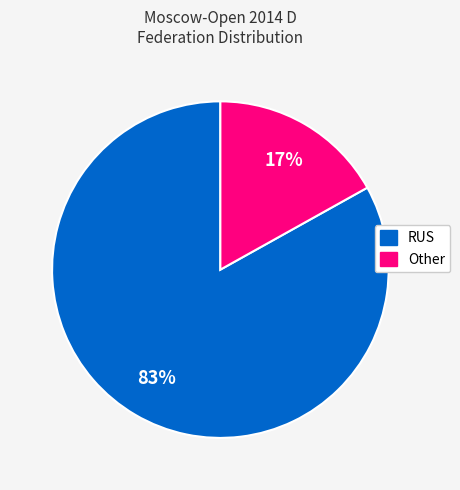

Does Other represent more than half of the total?

No